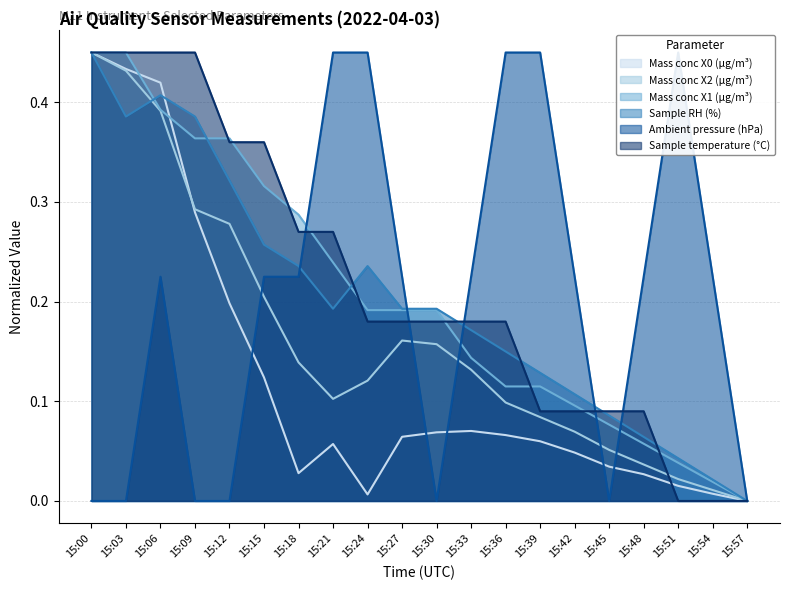

Which category has the lowest value across all series?

15:57